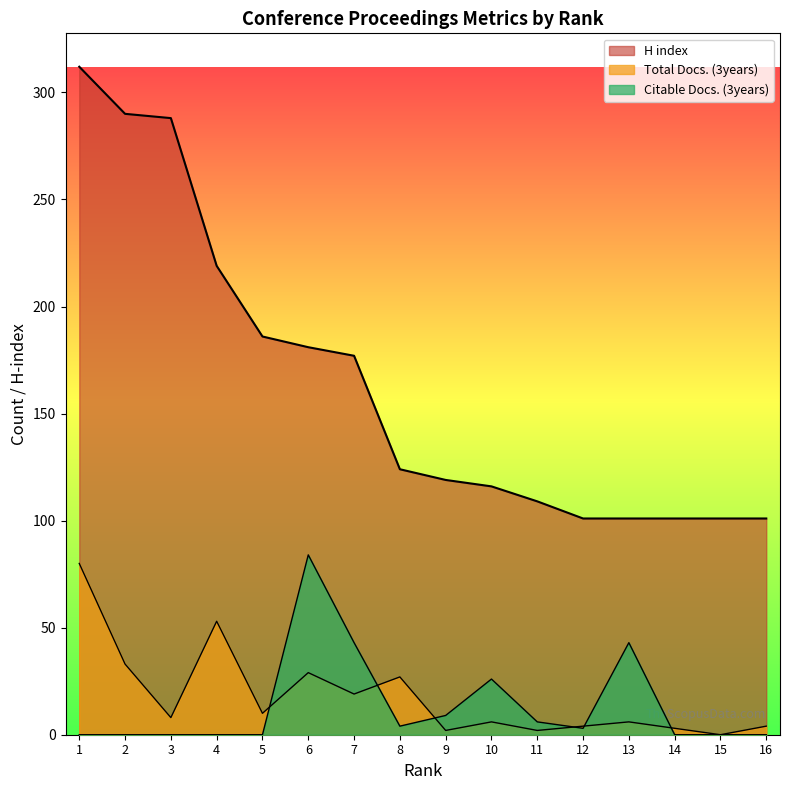

Where is the first local minimum for Total Docs. (3years)?

3